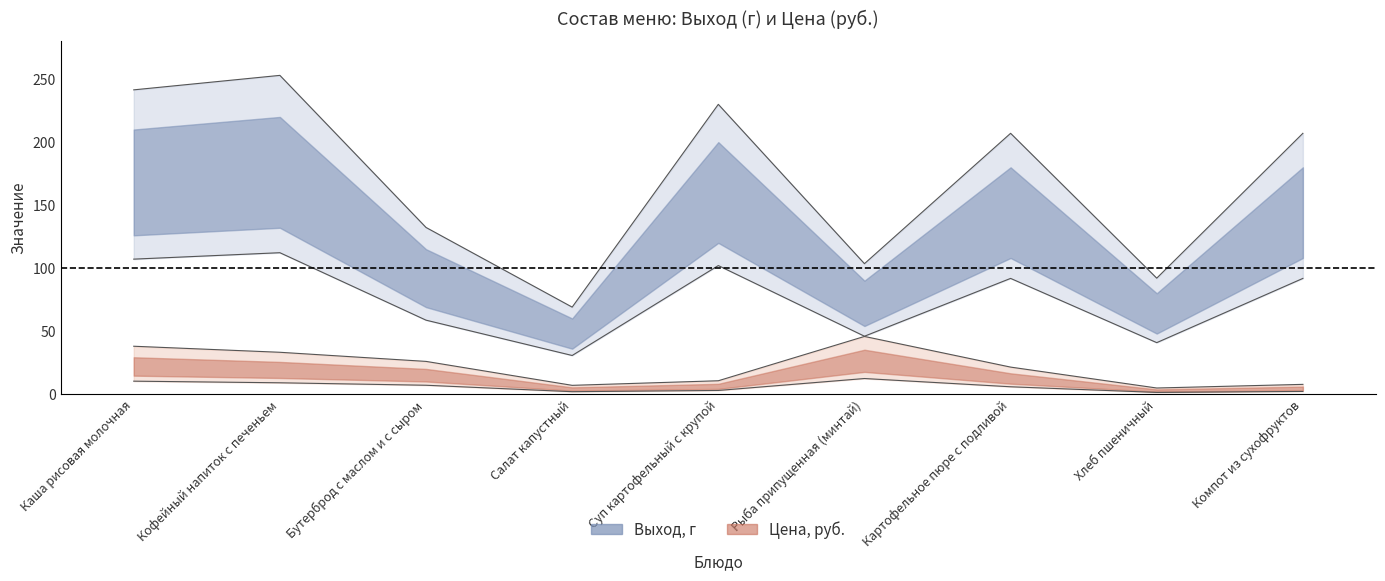

In Выход, г, how many points are higher than both neighbors (excluding endpoints)?

3